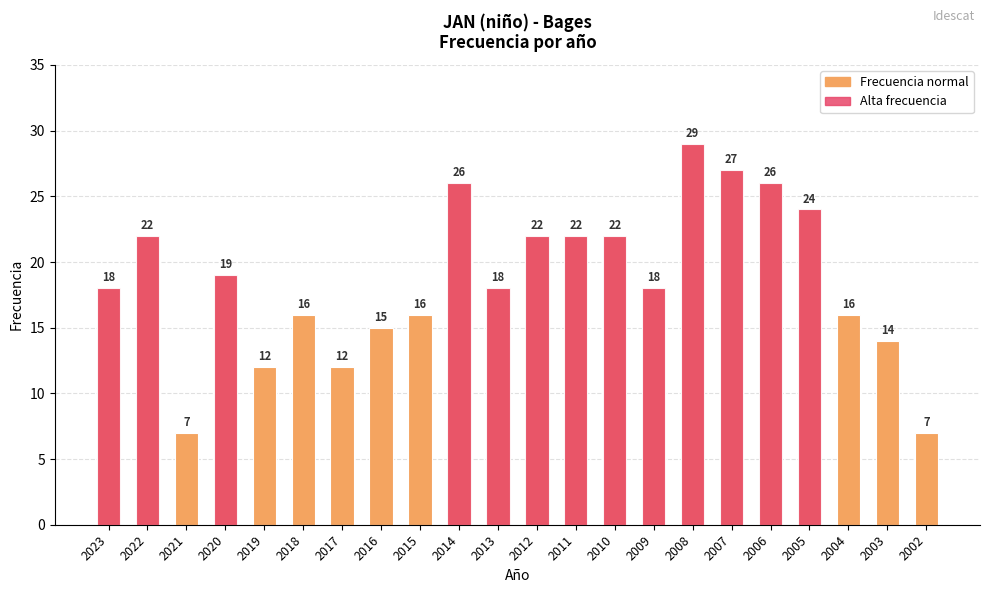

What is the difference between the maximum and minimum values?

22